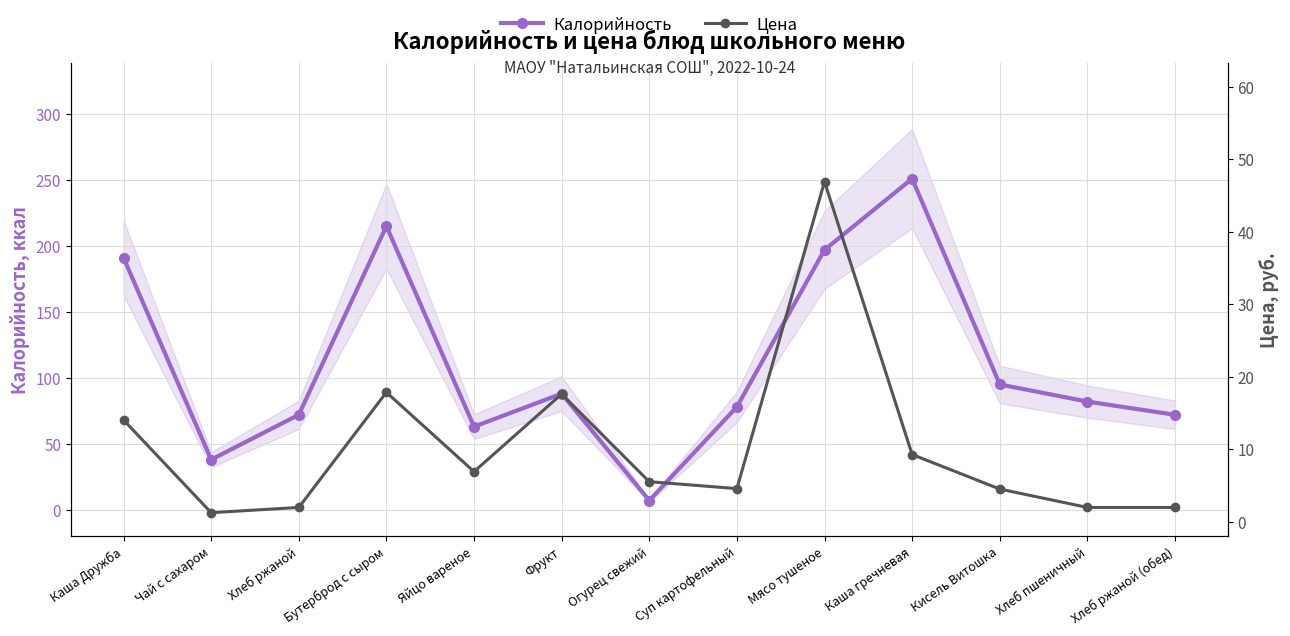

Reading left to right, transcribe all the data shown in this chart.

Калорийность: Каша Дружба=191.0	Чай с сахаром=38.0	Хлеб ржаной=72.0	Бутерброд с сыром=215.0	Яйцо вареное=63.0	Фрукт=88.0	Огурец свежий=7.0	Суп картофельный=78.0	Мясо тушеное=197.0	Каша гречневая=251.0	Кисель Витошка=95.0	Хлеб пшеничный=82.0	Хлеб ржаной (обед)=72.0
Цена: Каша Дружба=14.0	Чай с сахаром=1.2	Хлеб ржаной=2.0	Бутерброд с сыром=17.8	Яйцо вареное=6.9	Фрукт=17.6	Огурец свежий=5.5	Суп картофельный=4.6	Мясо тушеное=46.9	Каша гречневая=9.3	Кисель Витошка=4.5	Хлеб пшеничный=2.0	Хлеб ржаной (обед)=2.0